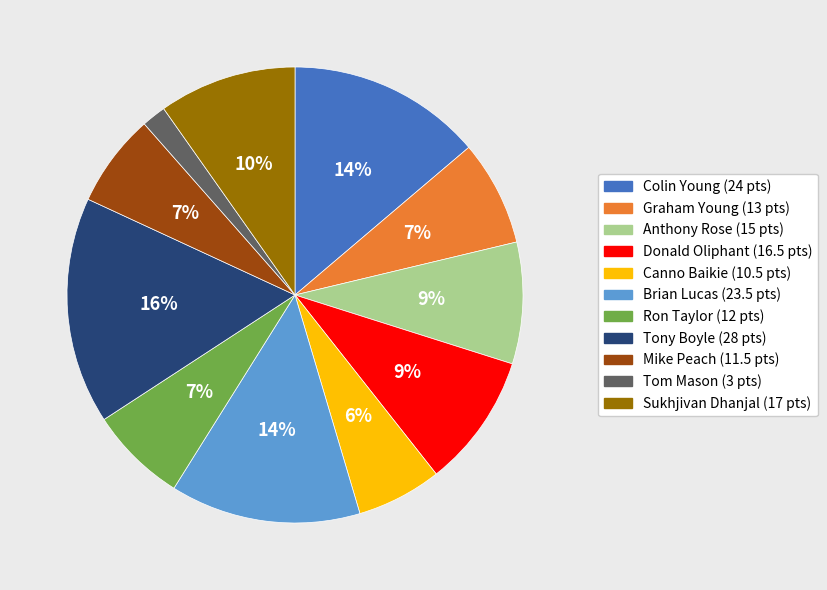

Which slice is the smallest?

Tom Mason